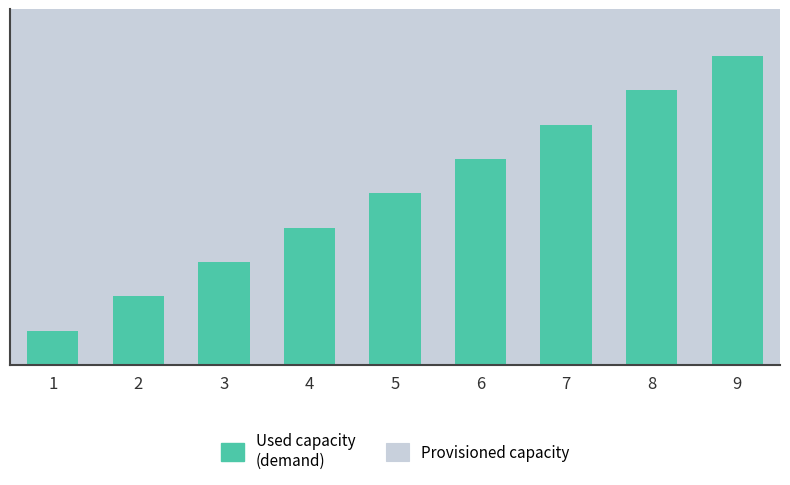

What are all the series names shown in the legend?

Provisioned capacity, Used capacity (demand)